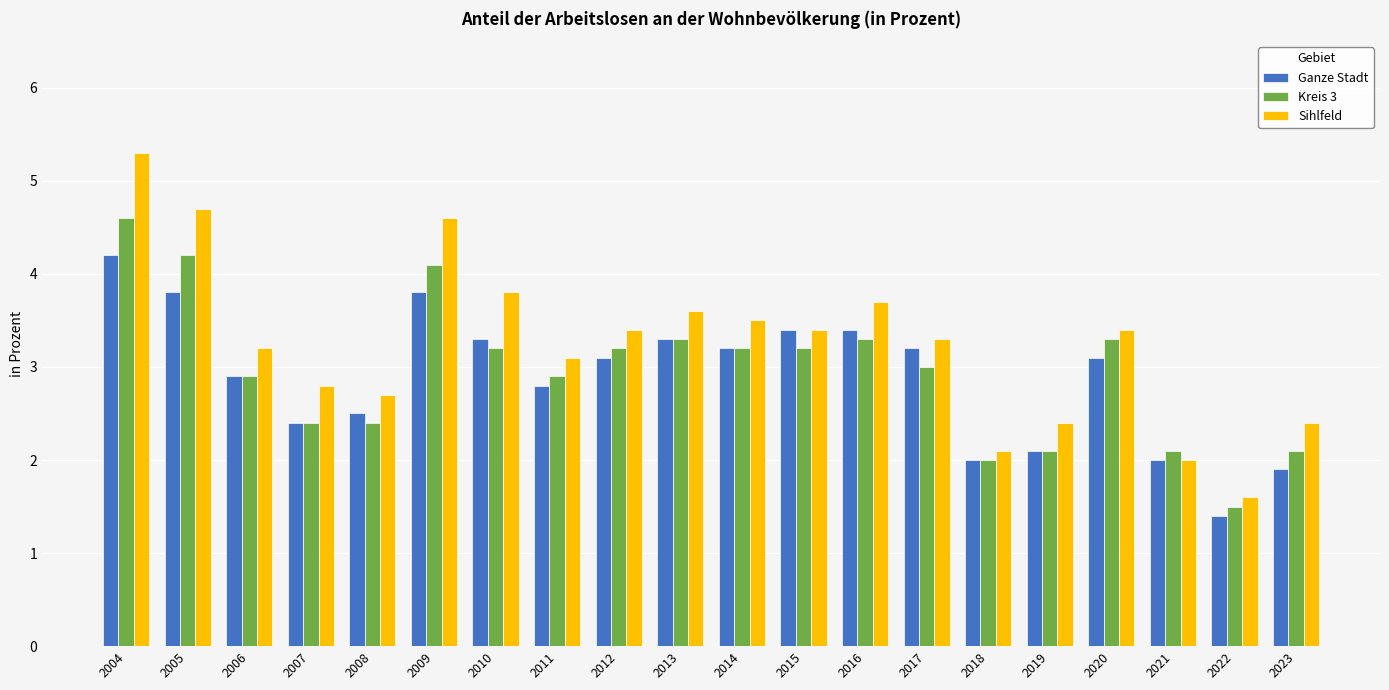

Where does the Kreis 3 series first go above 3?

2004